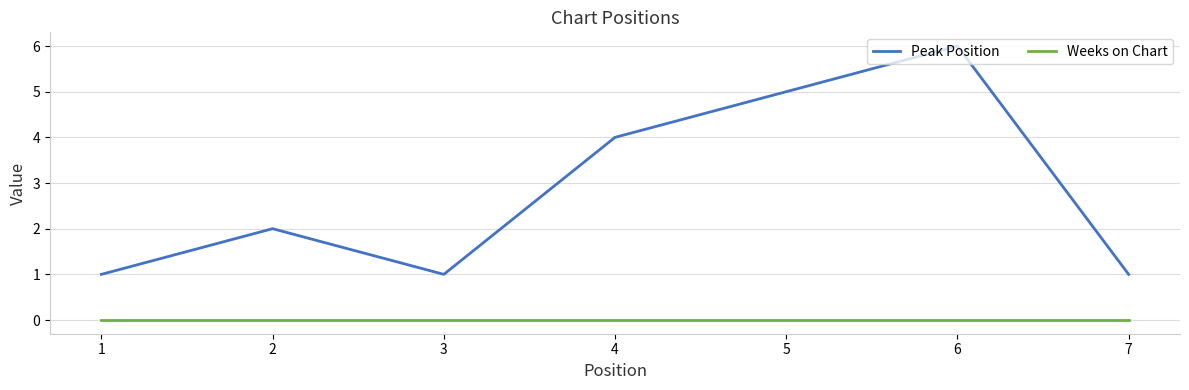

Is this an area chart (filled region under the line)?

No